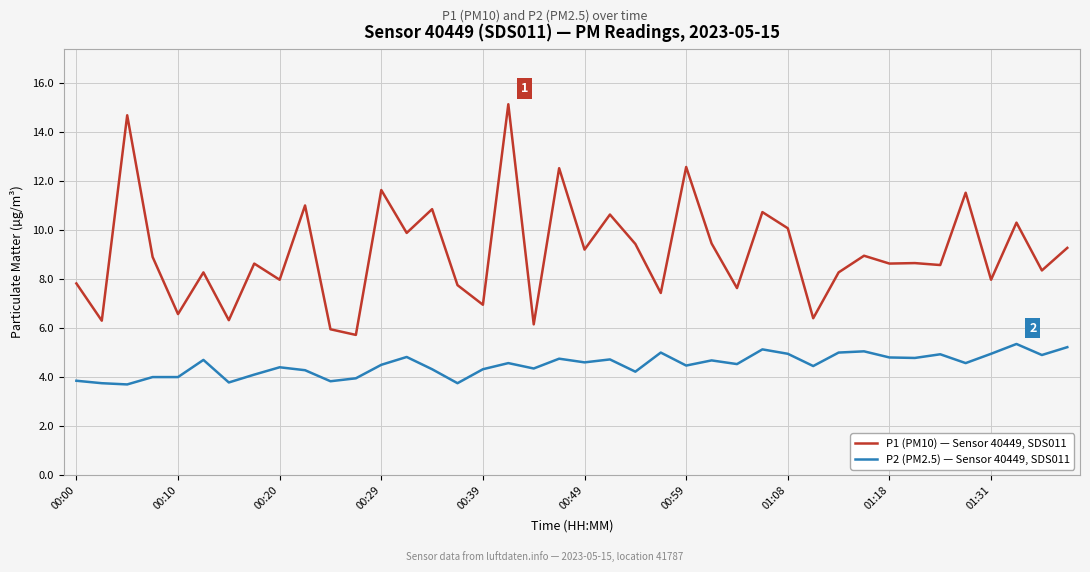

True or false: P2 (PM2.5) — Sensor 40449, SDS011 and P1 (PM10) — Sensor 40449, SDS011 cross at least once.

False